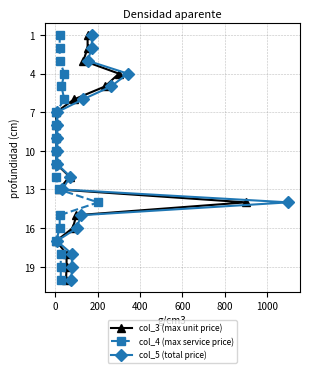

True or false: col_3 (max unit price) and col_4 (max service price) intersect in this chart.

False